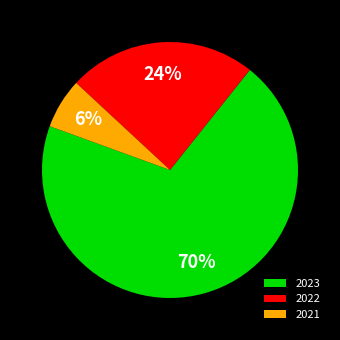

How many slices are in this pie chart?

3